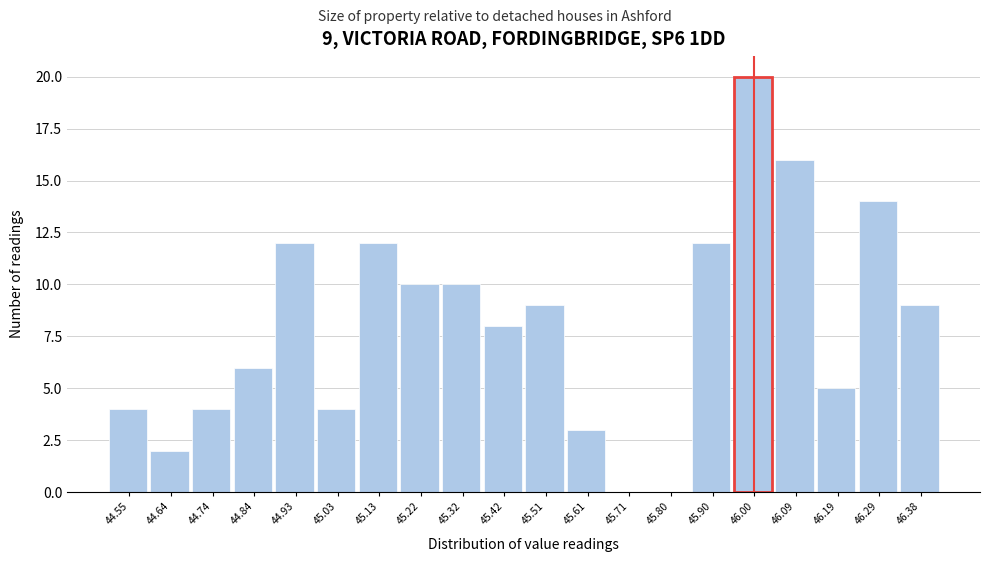

Over which range of the x-axis is the bar tallest?

45.95 to 46.04